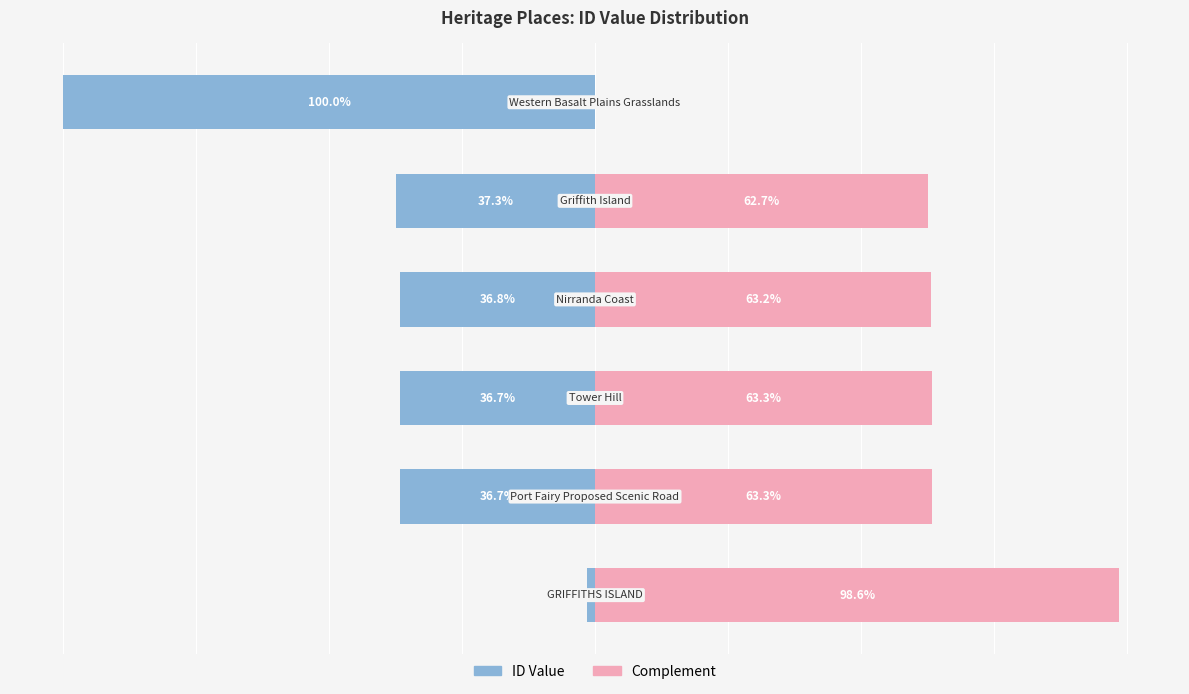

How many bars are there in total?

12